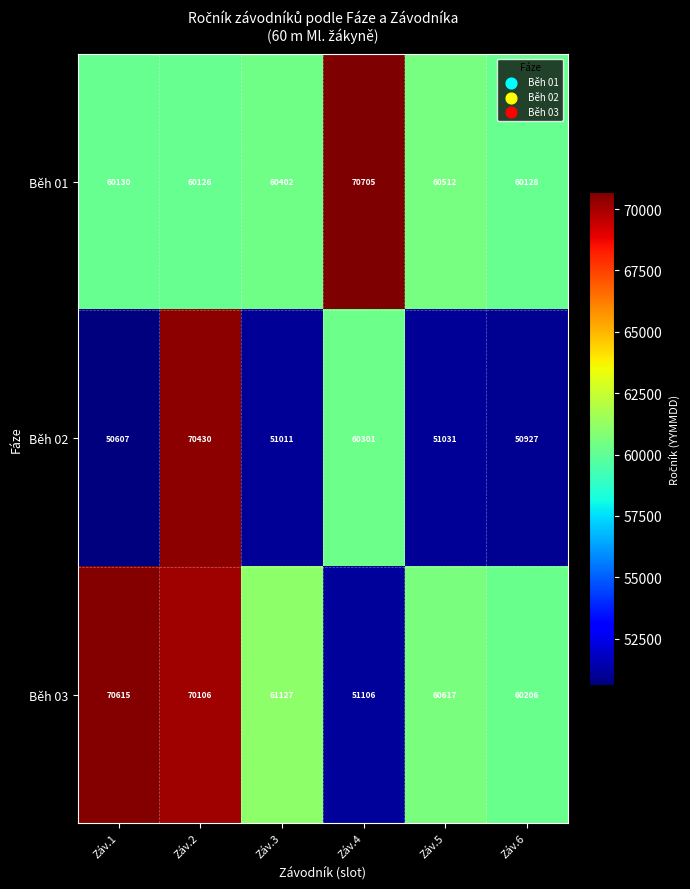

Which series has the largest range (max minus min)?

Běh 02